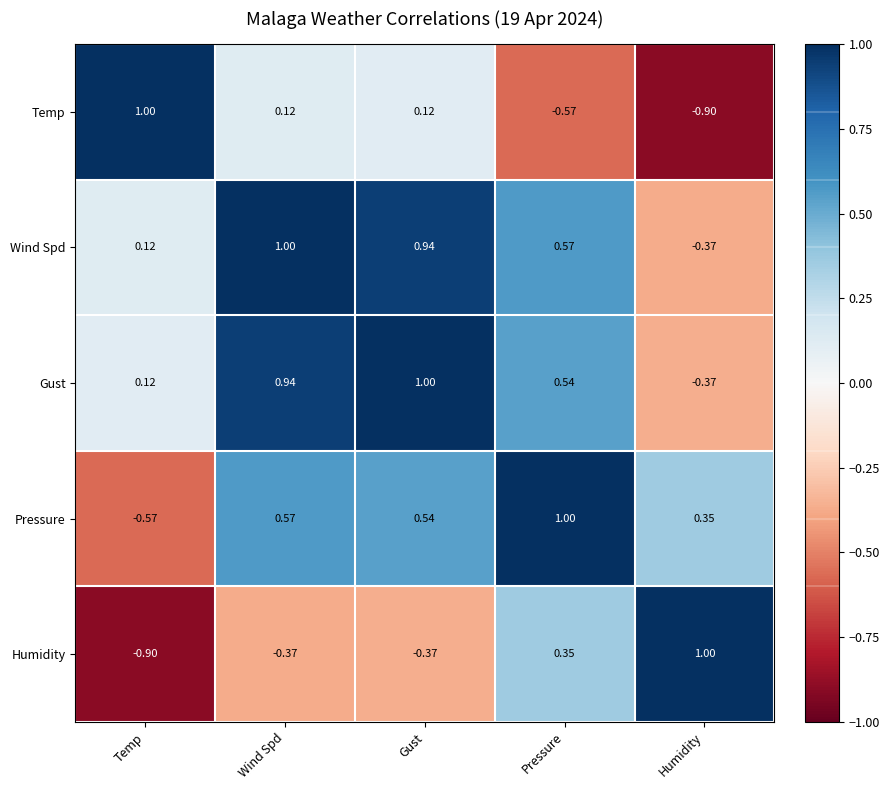

Is the value of Gust at Pressure greater than the value of Humidity at Temp?

Yes